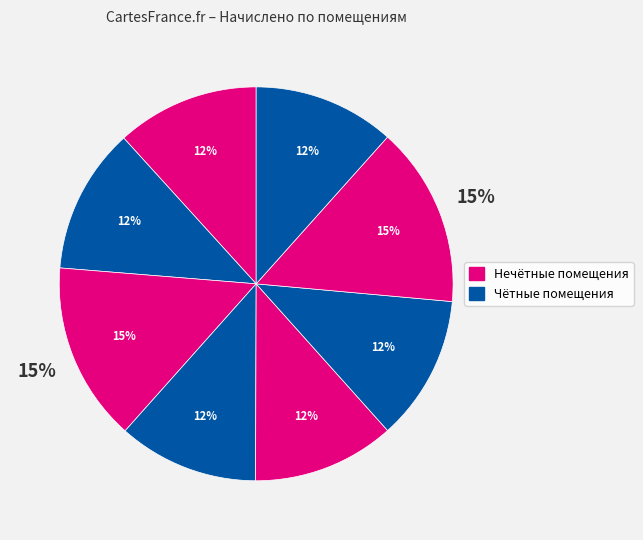

True or false: 5 accounts for 1% of the total.

False